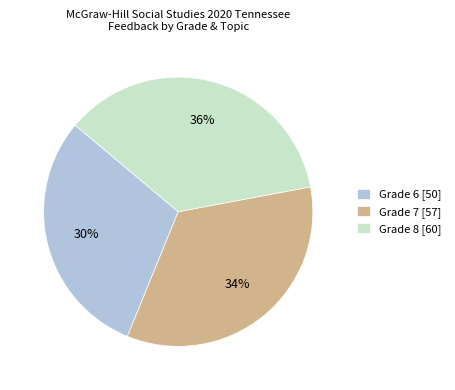

Rank the categories by value from highest to lowest.

Grade 8 [60], Grade 7 [57], Grade 6 [50]